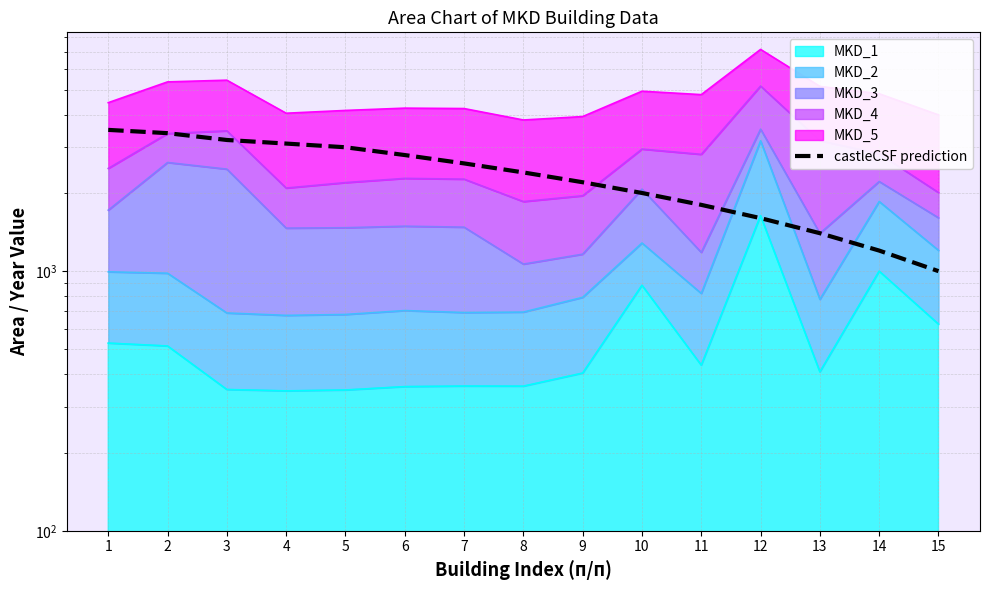

Read the value at 2, to the nearest 100.

3400